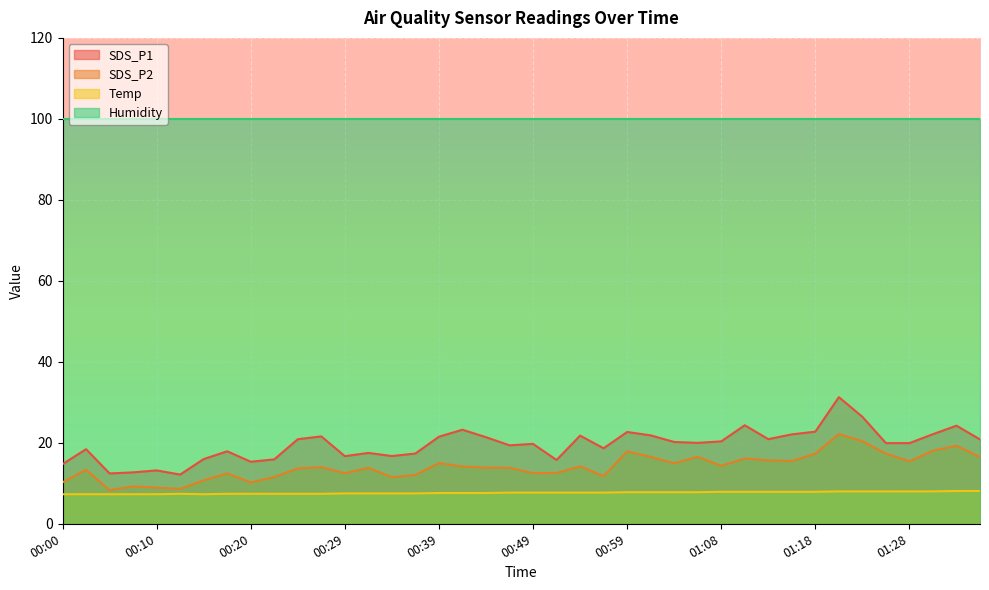

True or false: Temp and SDS_P2 cross at least once.

False